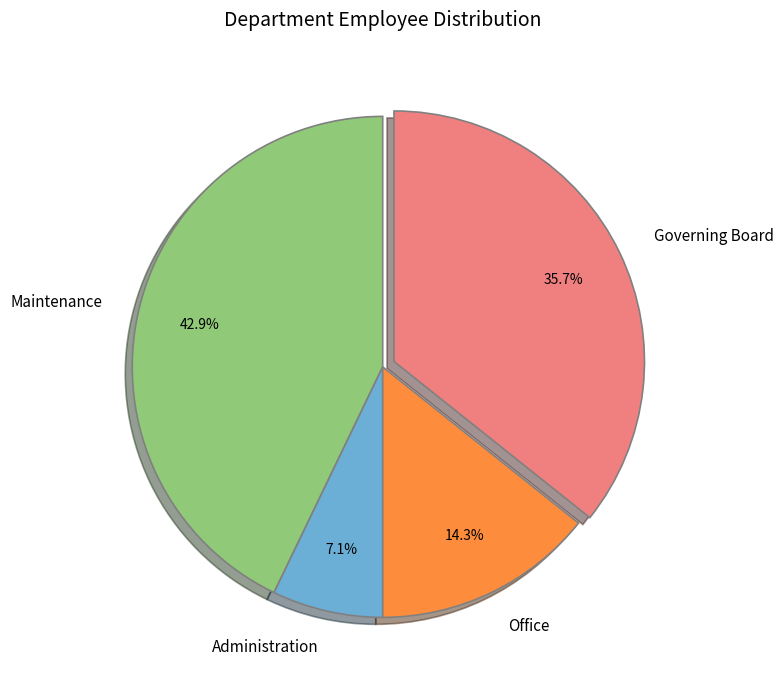

What percentage is the Administration slice, to the nearest percent?

7%